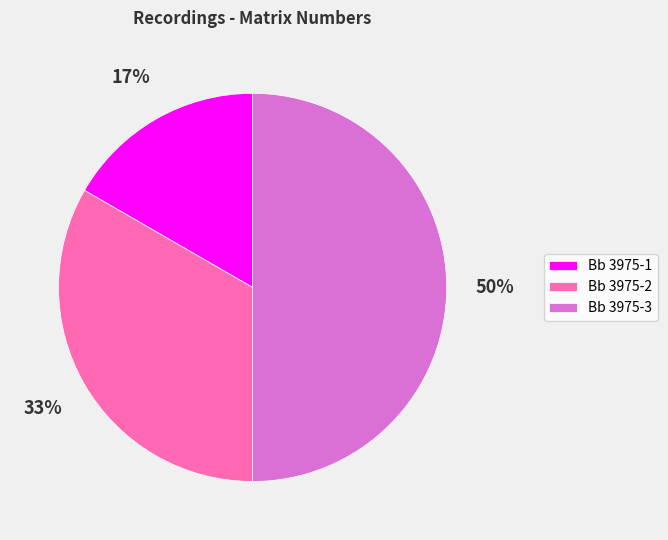

To the nearest percent, what percentage of the pie is Bb 3975-2?

33%